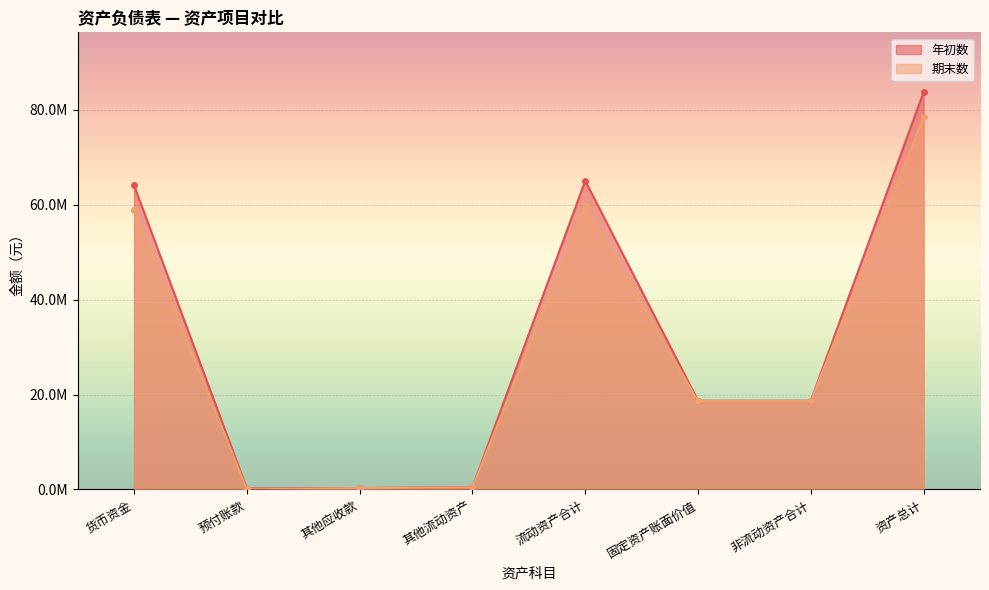

Reading right to left, transcribe all the data shown in this chart.

年初数: 83778310.4	18711546.7	18711546.7	65066763.7	471456.5	297534.3	200000.0	64097772.8
期末数: 78445073.5	18637830.5	18637830.5	59807242.9	471456.5	296741.5	14685.0	59001564.0